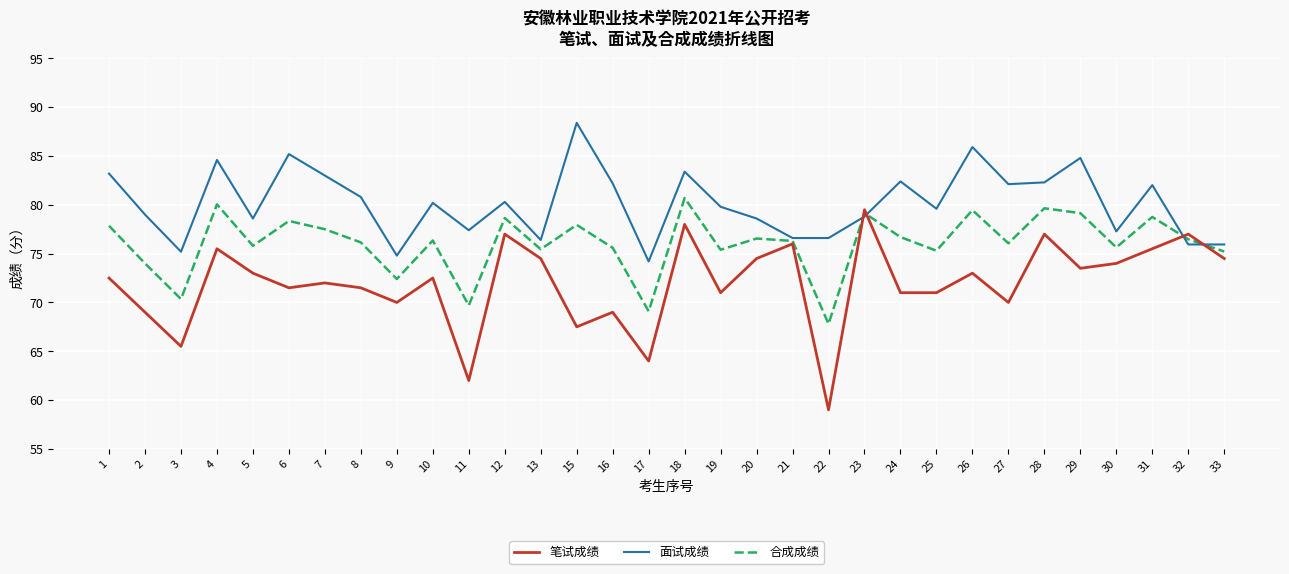

True or false: 笔试成绩 and 面试成绩 intersect in this chart.

True